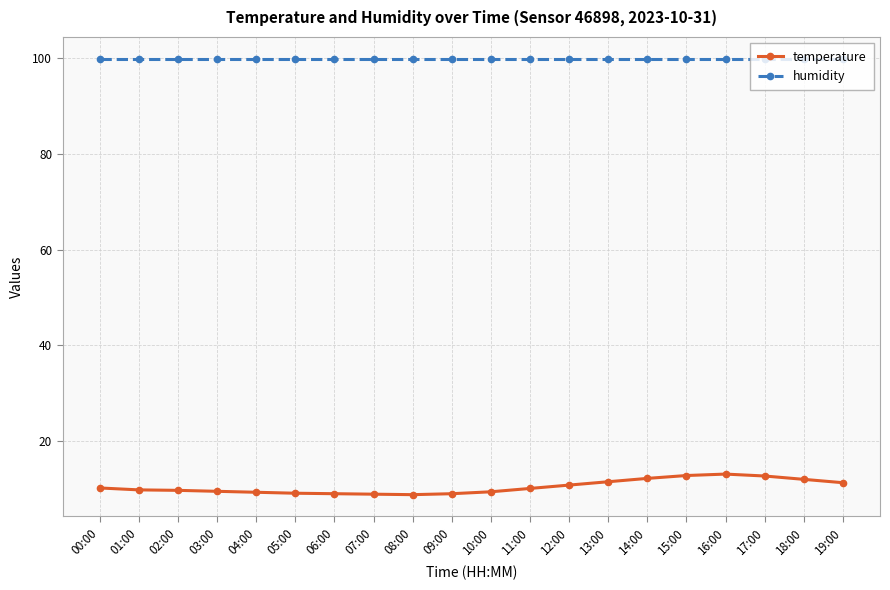

True or false: humidity and temperature cross at least once.

False